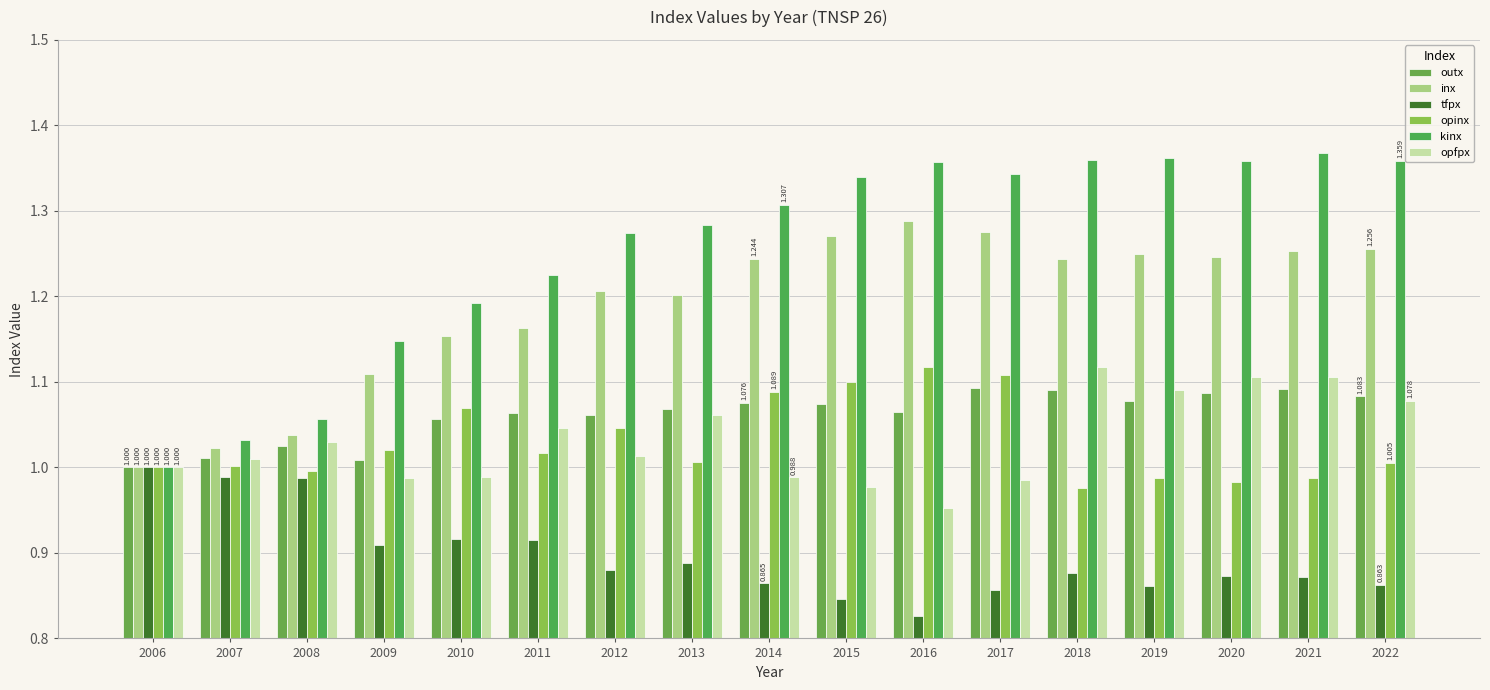

List the series in order of their peak value, lowest first.

tfpx, outx, opfpx, opinx, inx, kinx